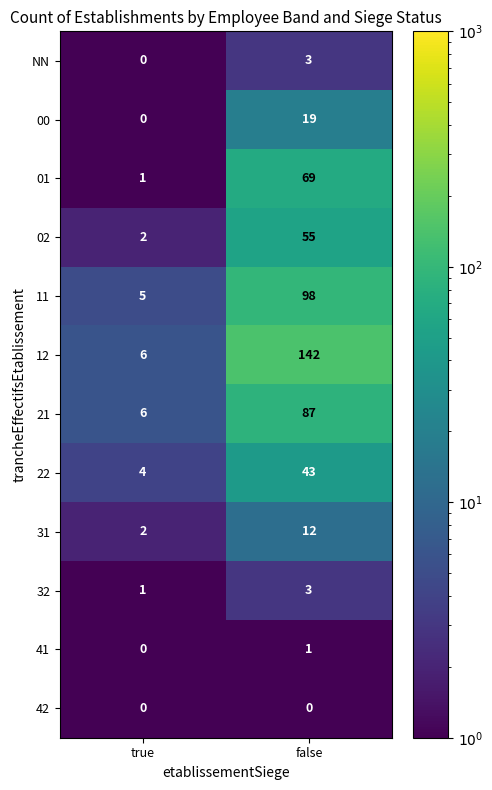

At which category is the sum across all series the highest?

false